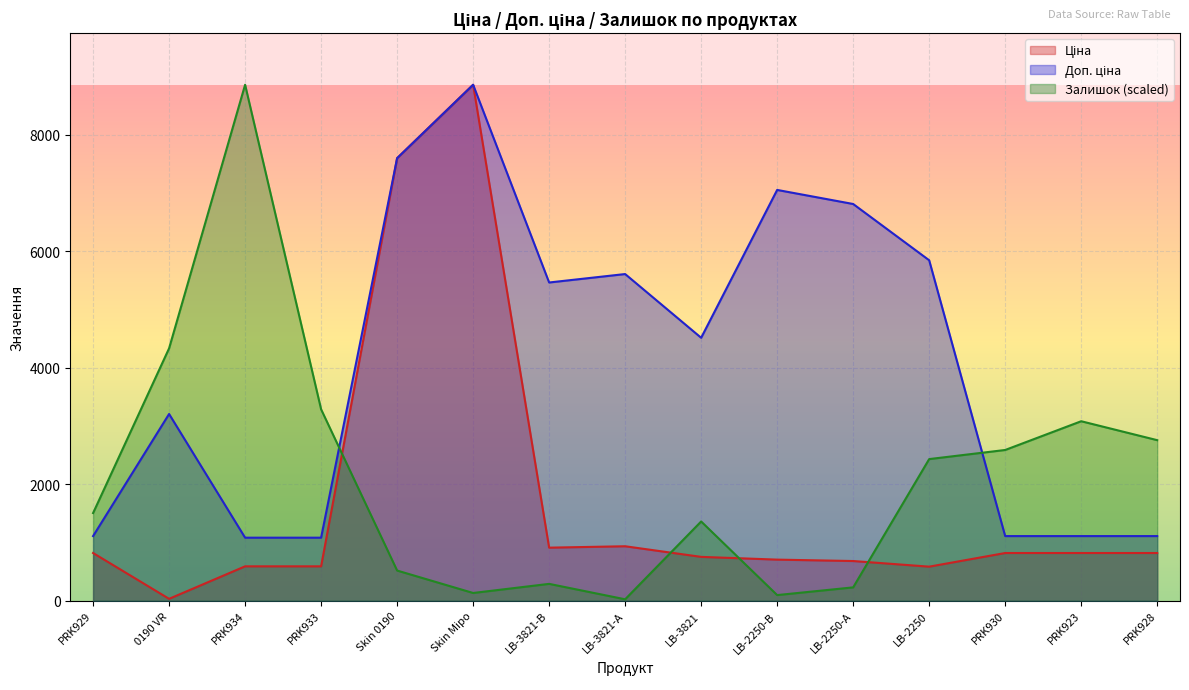

At how many categories does at least one series exceed 542?

15